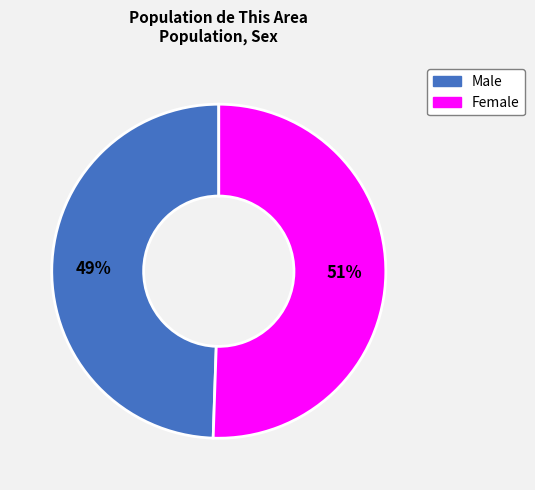

To the nearest percent, what percentage of the pie is Male?

49%